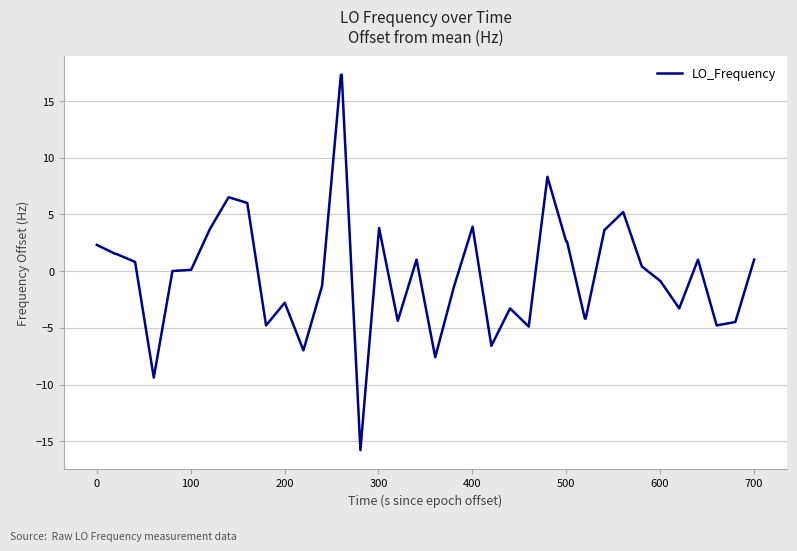

What is the greatest value displayed?

17.3